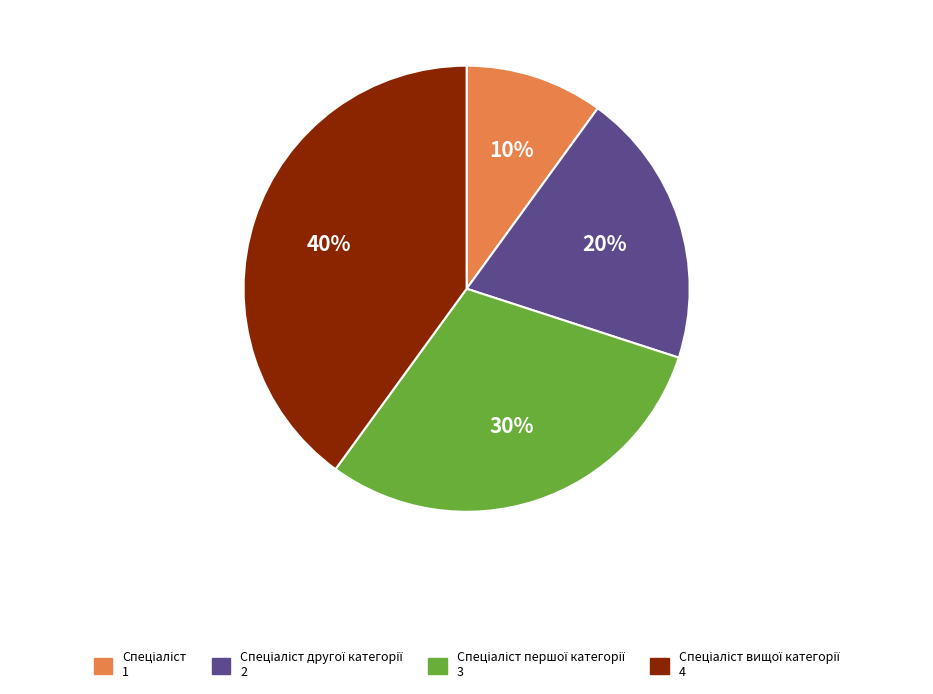

Is there any slice that represents more than half of the pie?

No